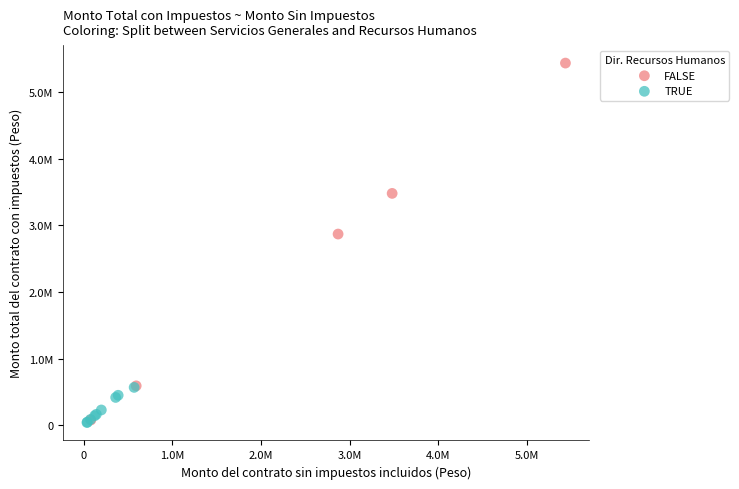

What are all the series names shown in the legend?

FALSE, TRUE